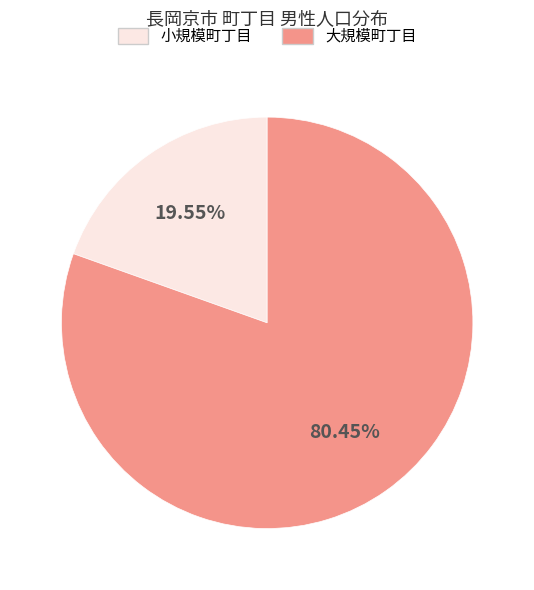

Count the number of slices in the pie.

2